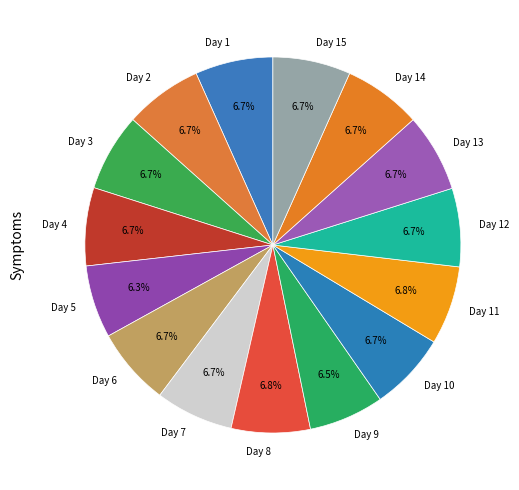

Does Day 5 represent more than half of the total?

No